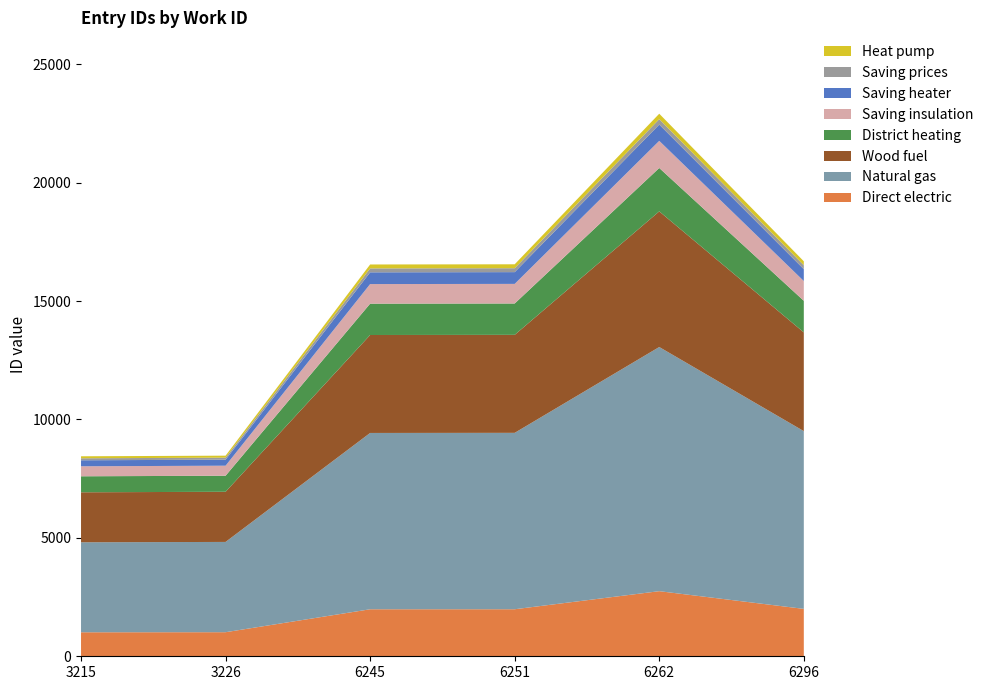

Reading left to right, extract all data points from this chart.

8445	8471	16544	16552	22910	16679